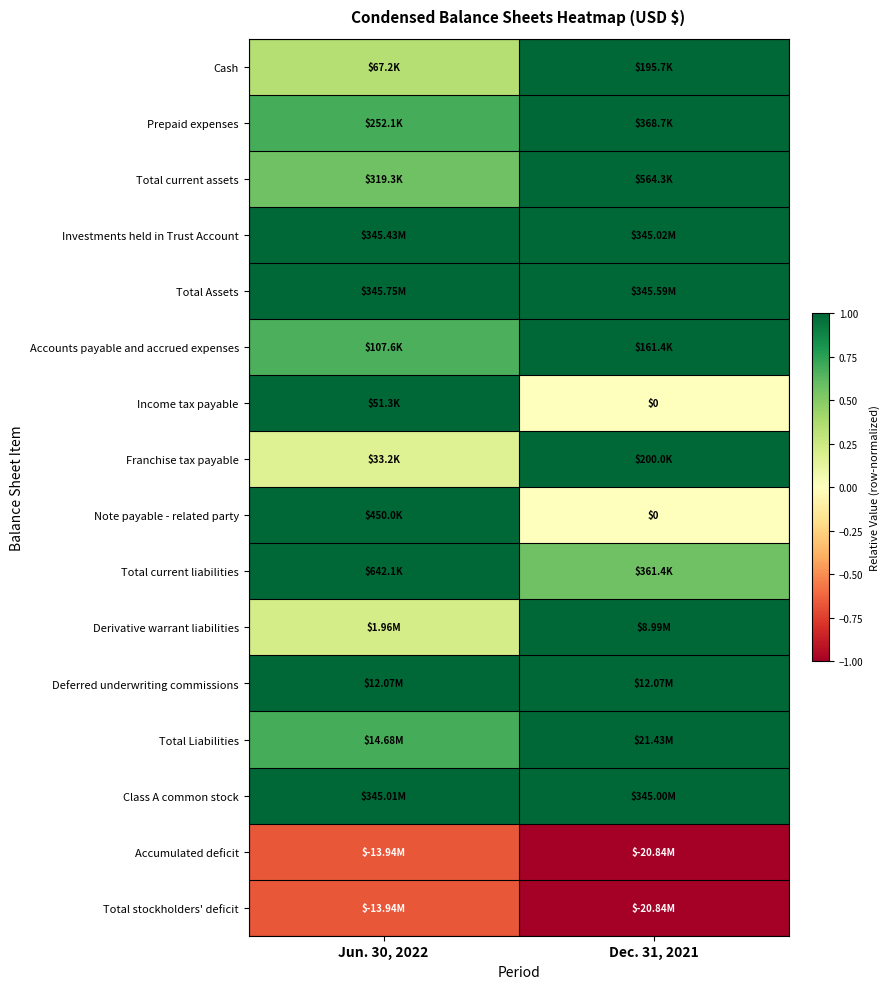

The Total Liabilities series shows 1.0 at Dec. 31, 2021. True or false?

True